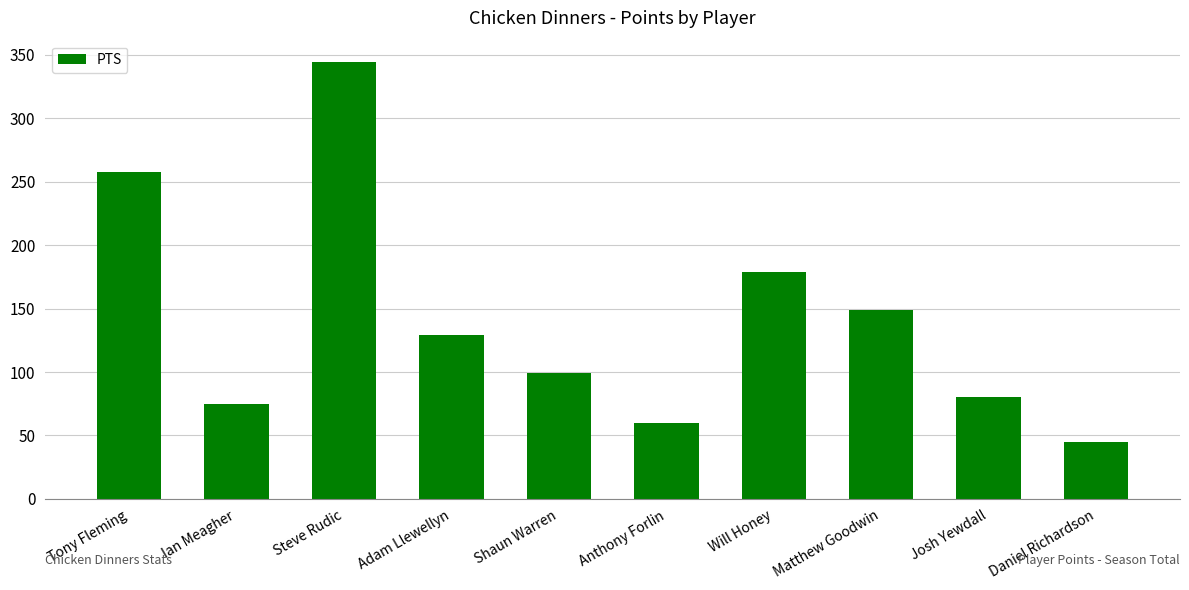

What is the label of the 10th bar from the left?

Daniel Richardson